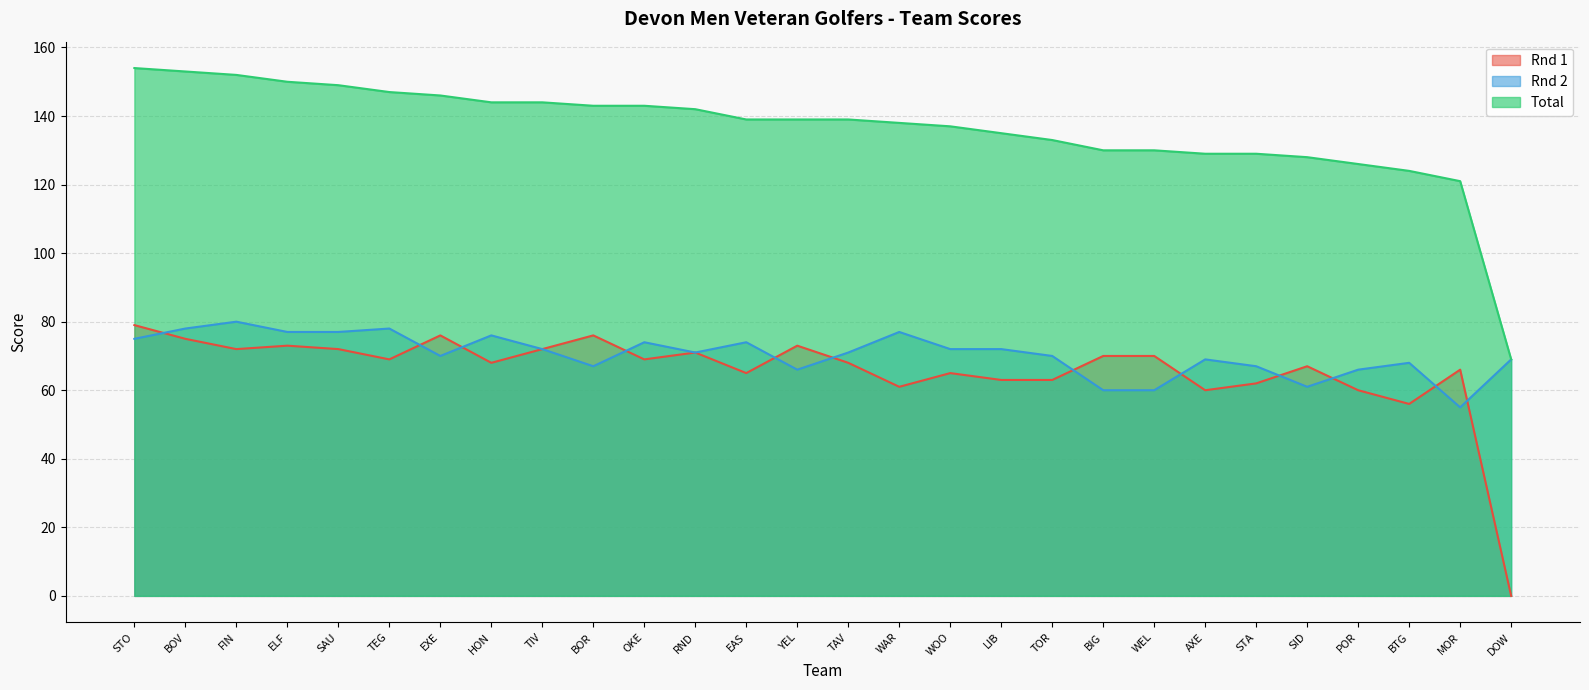

At which label does Total first exceed 139?

STO